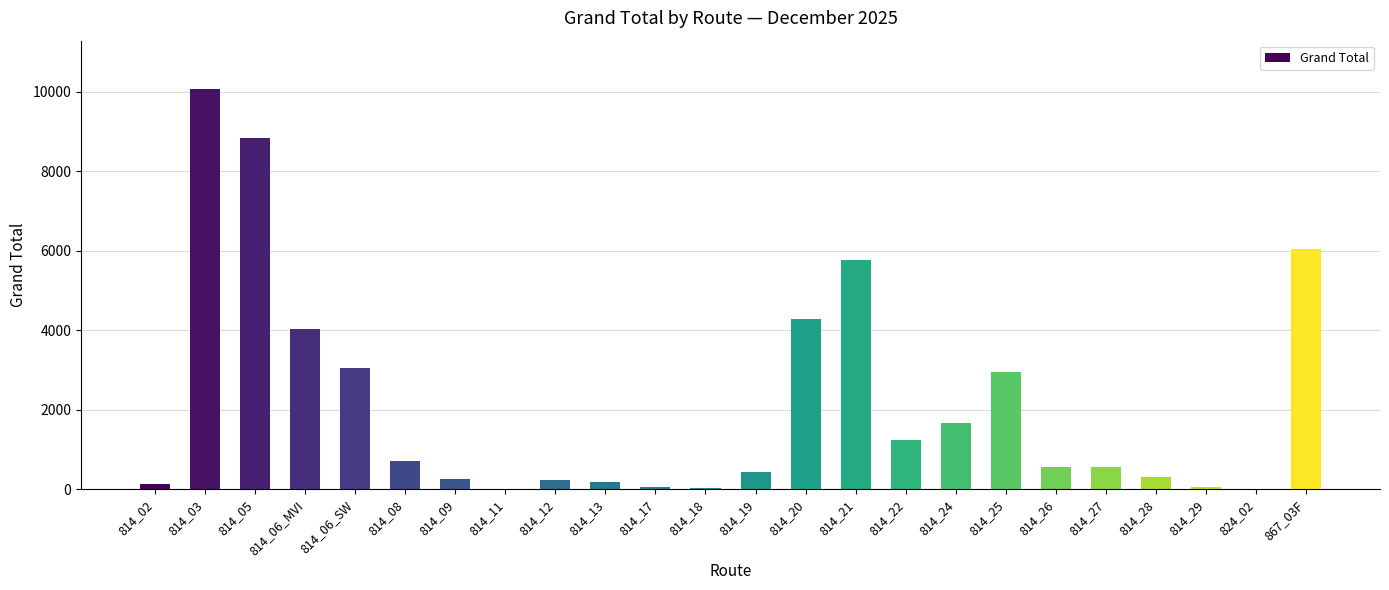

At which label is the value closest to 5038?

814_21